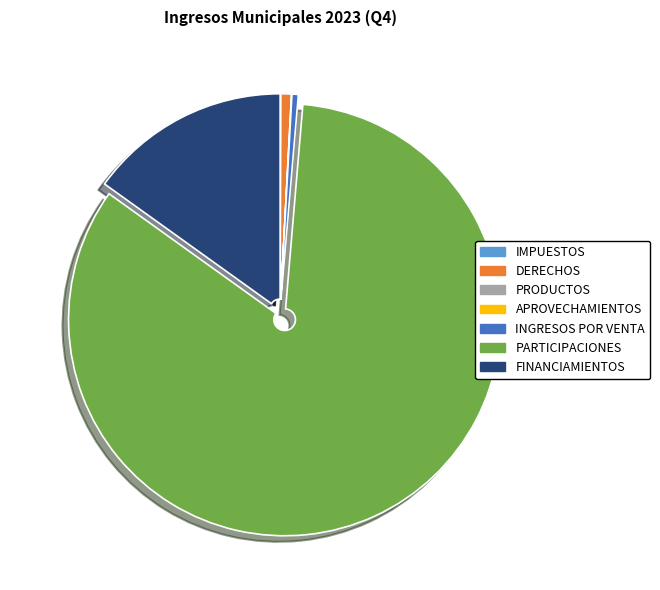

Which category has the biggest portion of the pie?

PARTICIPACIONES